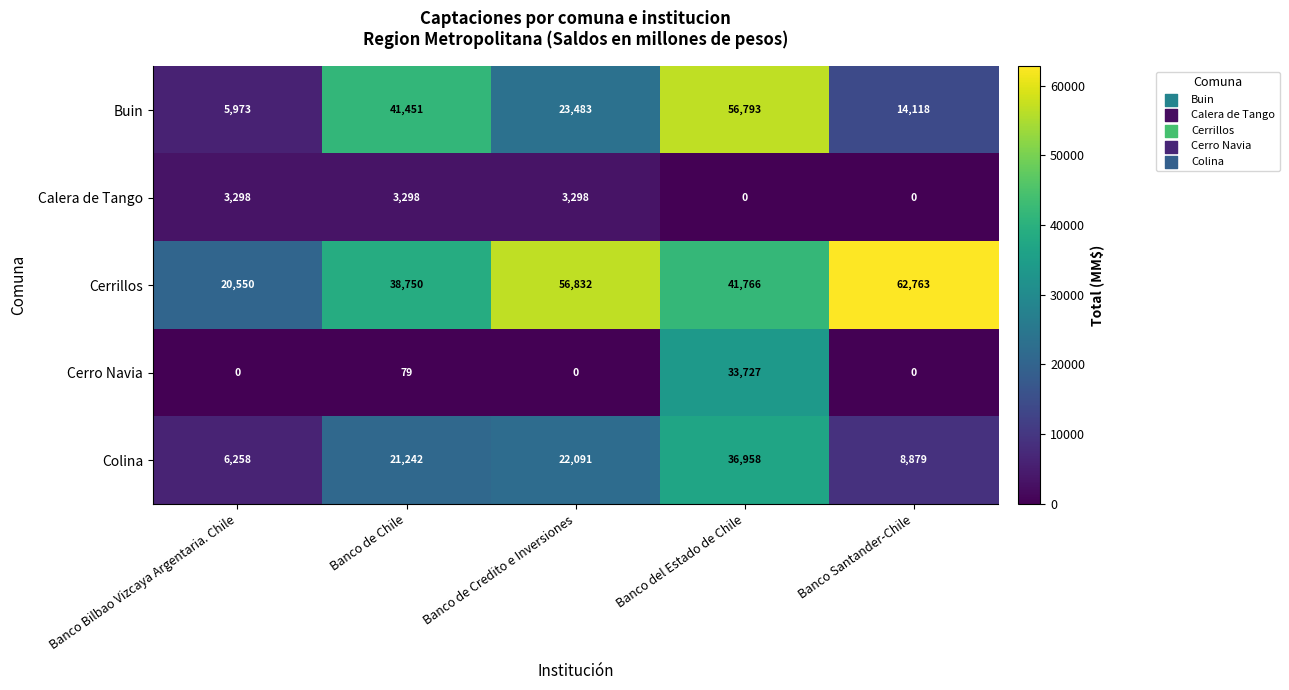

The Cerrillos series shows 62763 at Banco Santander-Chile. True or false?

True